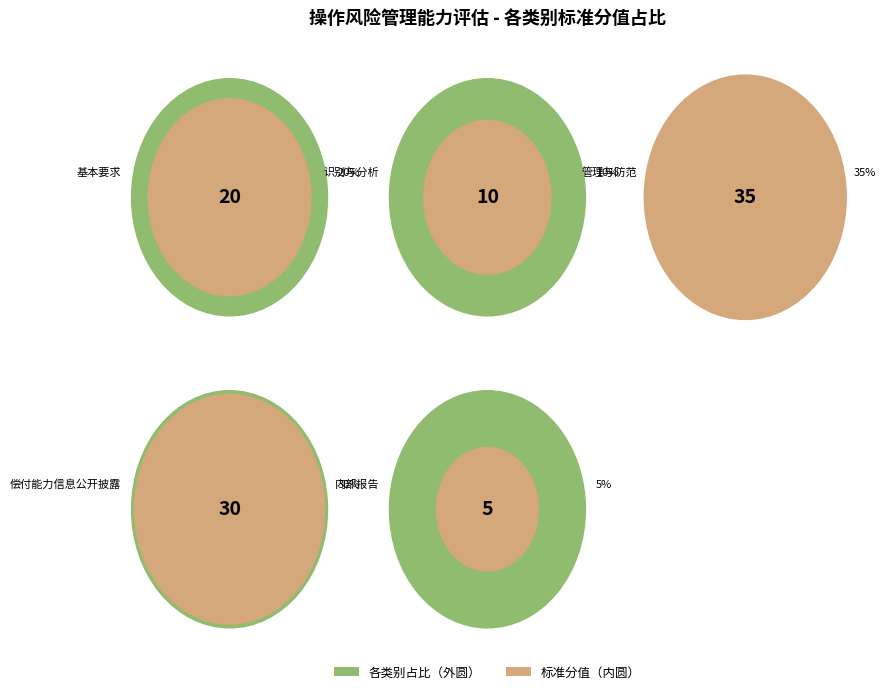

What is the ratio of the value at 偿付能力信息公开披露 to the value at 识别与分析?

3.0